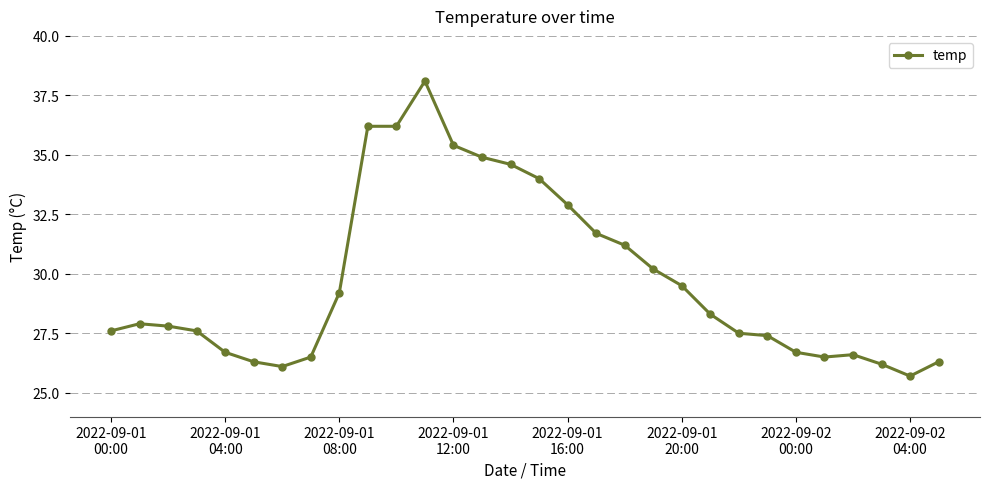

What is the maximum value shown in the chart?

38.1